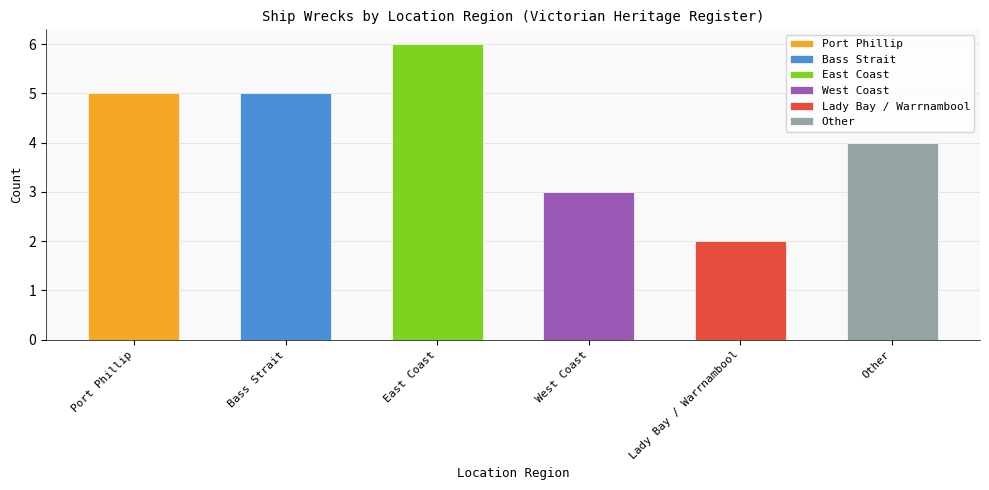

Reading right to left, what are all the values shown in this chart?

4	2	3	6	5	5